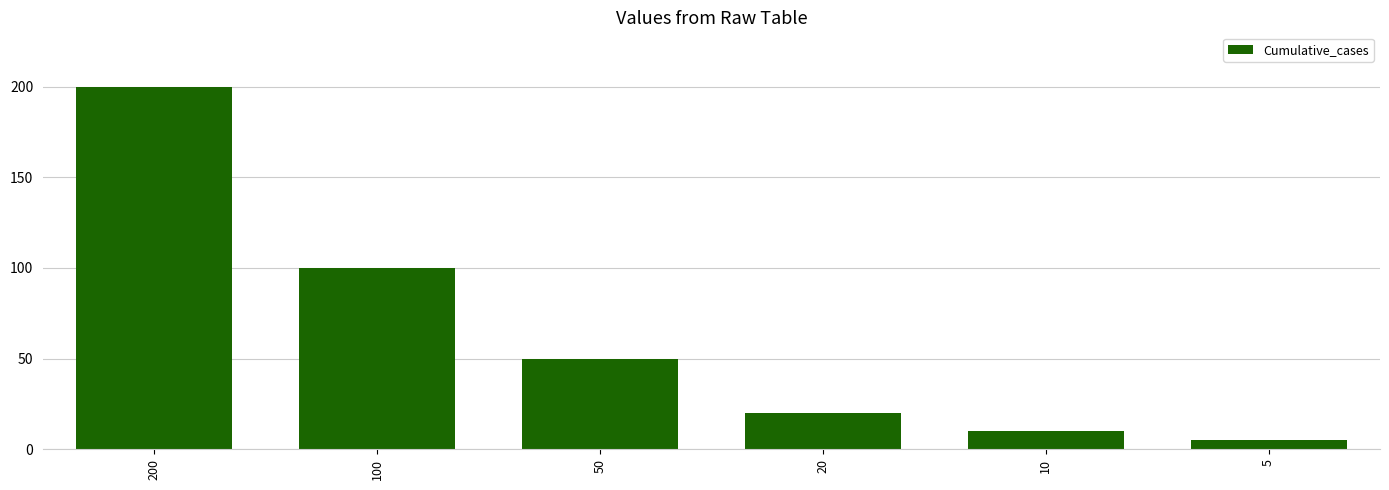

What is the sum of all values?

385